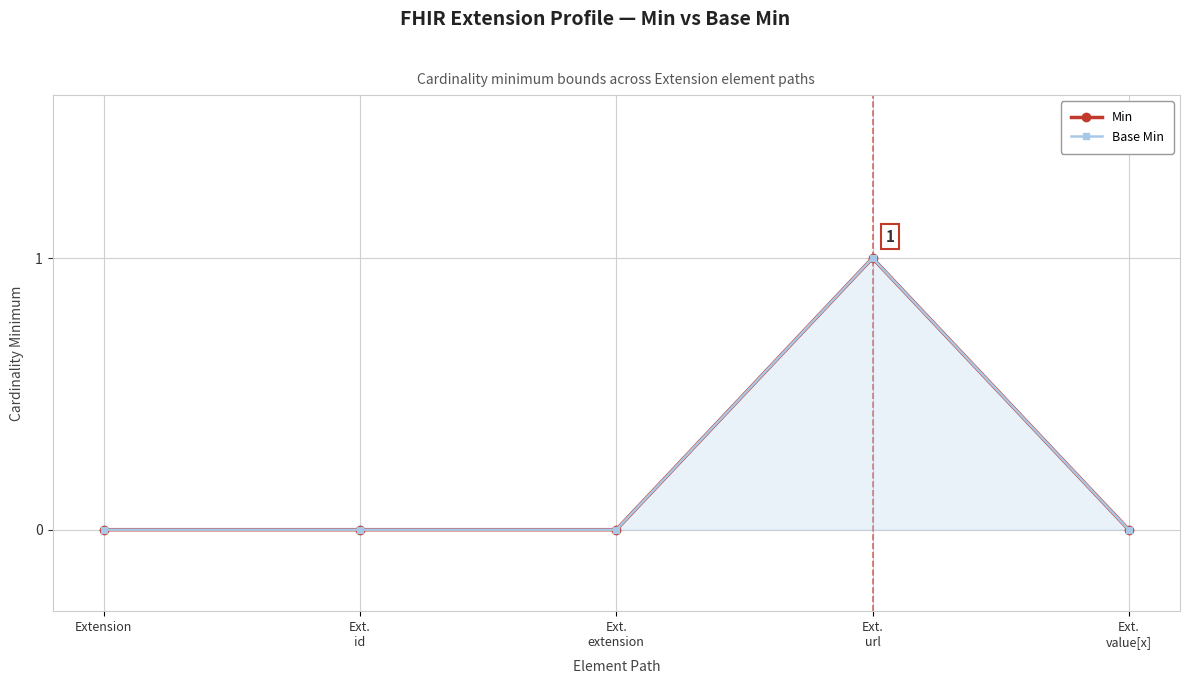

Which series changed the most between Ext.
extension and Ext.
url?

Min